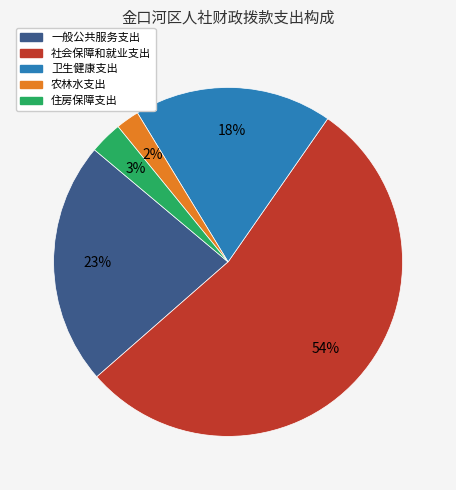

Does 社会保障和就业支出 represent more than half of the total?

Yes